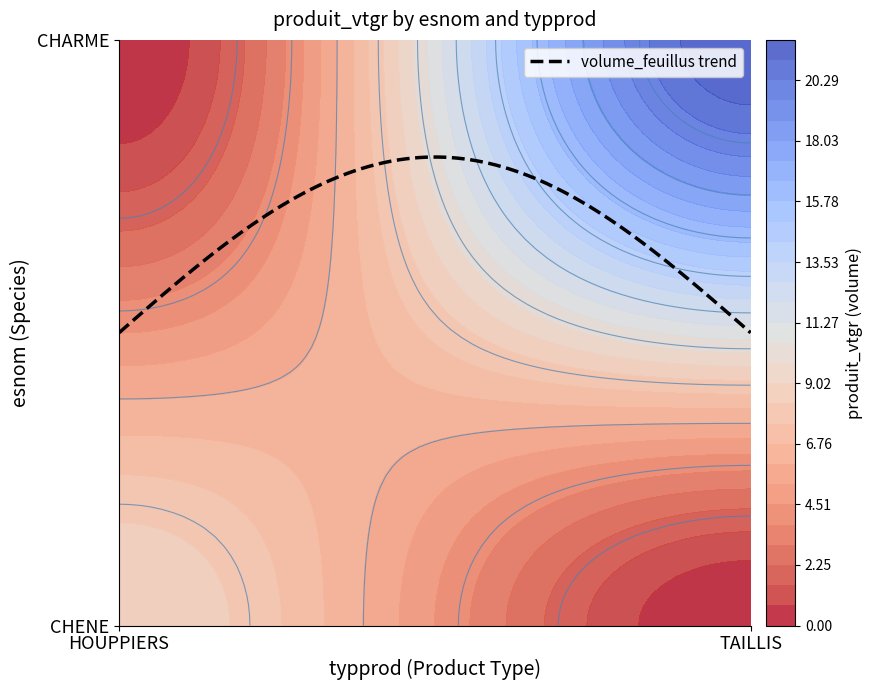

Which series has the widest spread of values?

CHARME